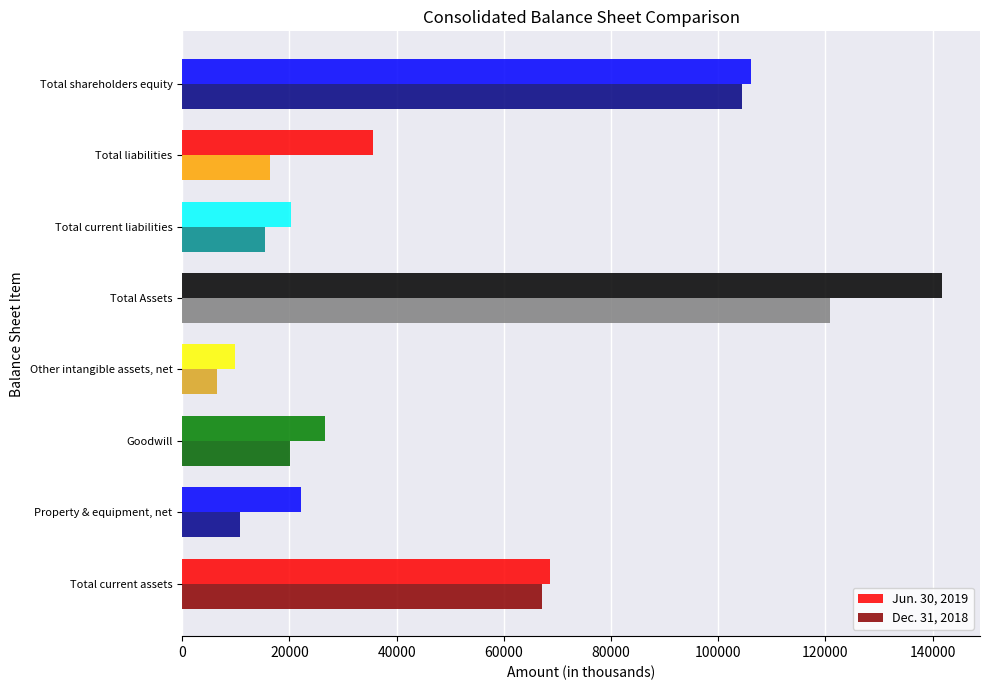

At which category is the sum across all series the highest?

Total Assets